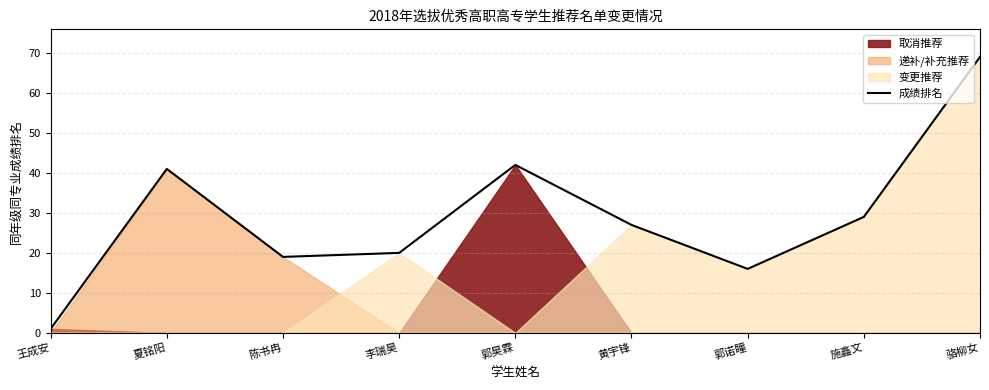

Which label corresponds to the smallest value in the chart?

王成安